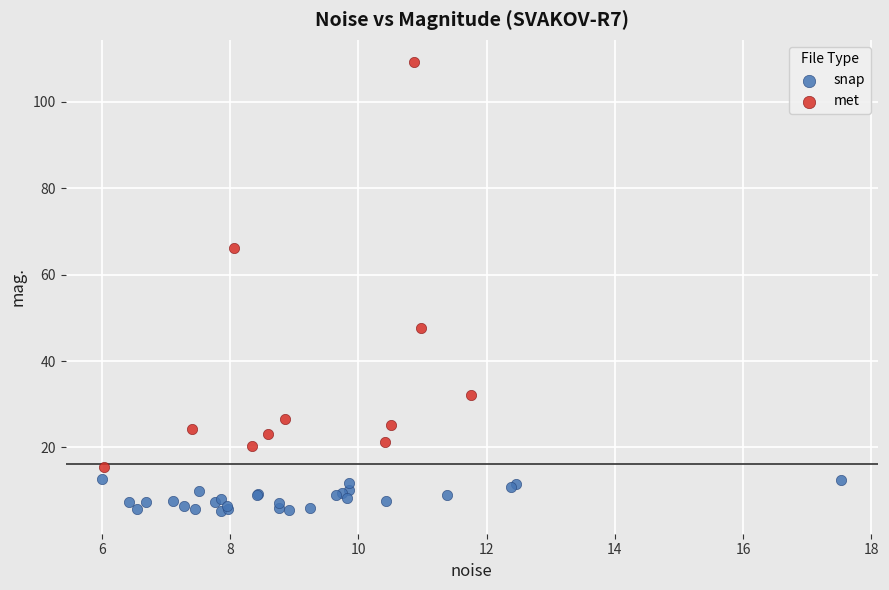

Which series reaches the minimum Y coordinate?

snap